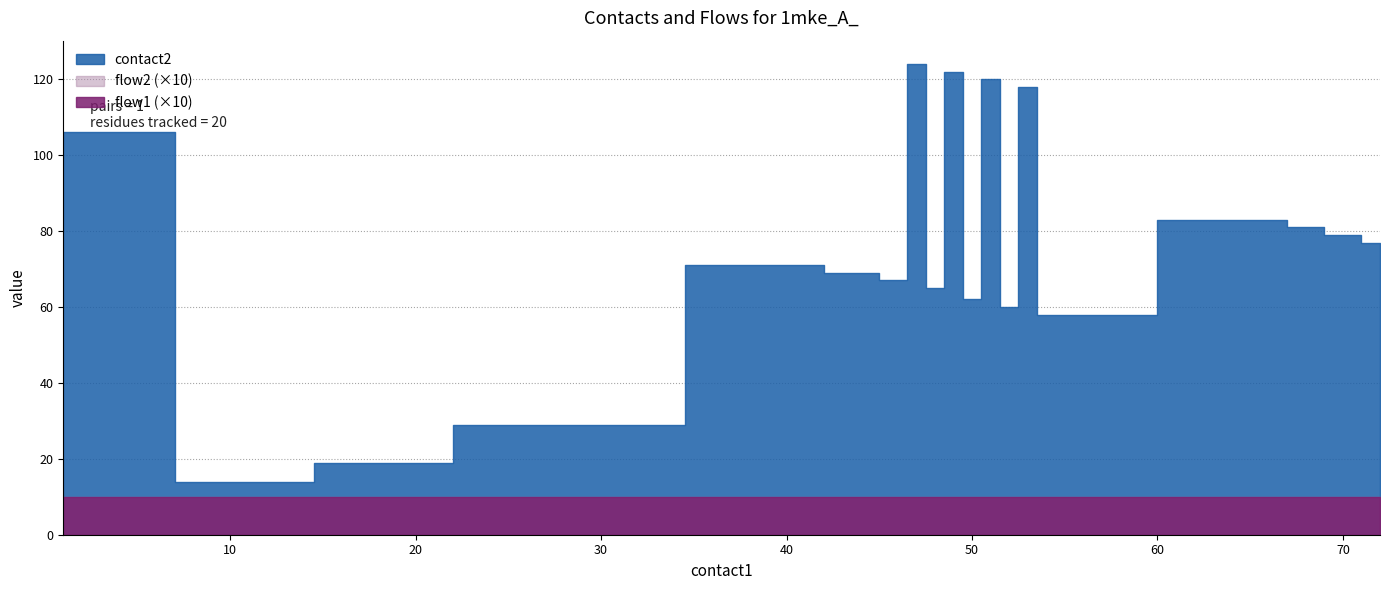

At 43, list the series in order from smallest to largest.

flow1, flow2, contact2